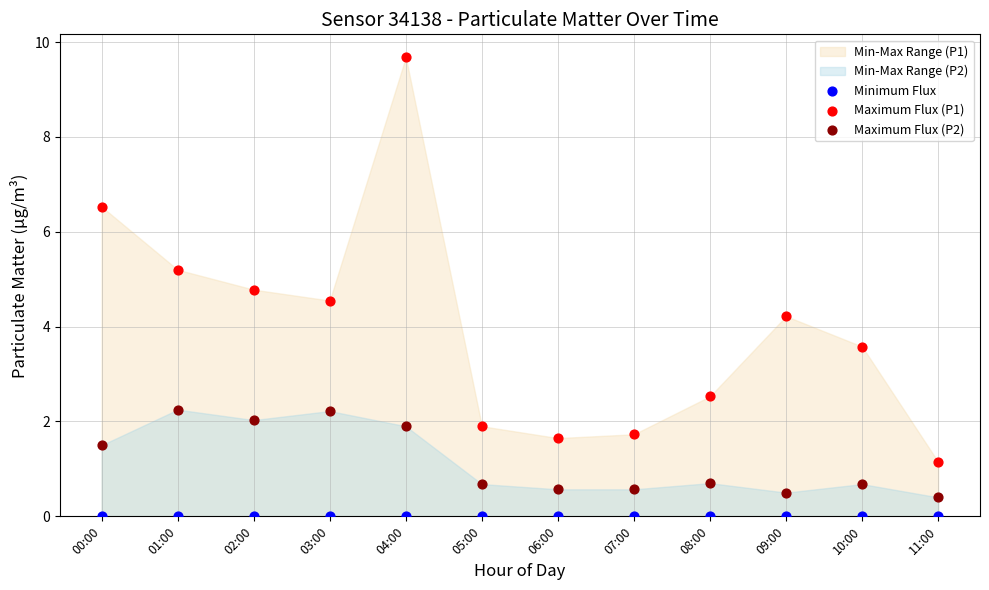

Which series reaches the maximum Y coordinate?

Maximum Flux (P1)